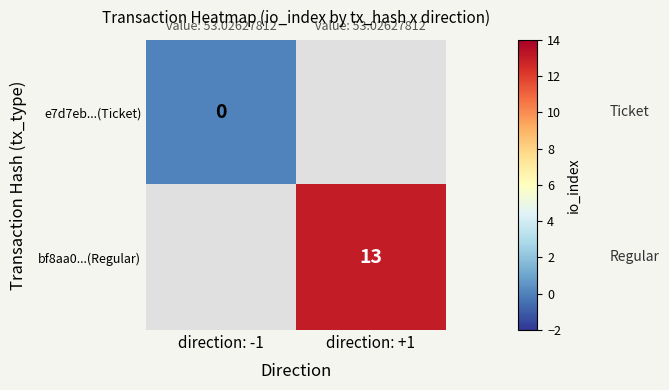

The bf8aa0...(Regular) series shows 13 at direction: +1. True or false?

True